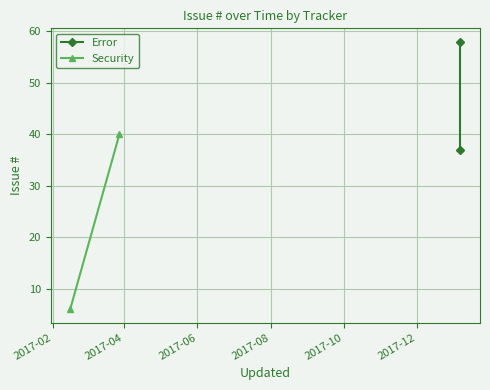

What is the sum of the Security values at 2017-02 and 2017-04?

46